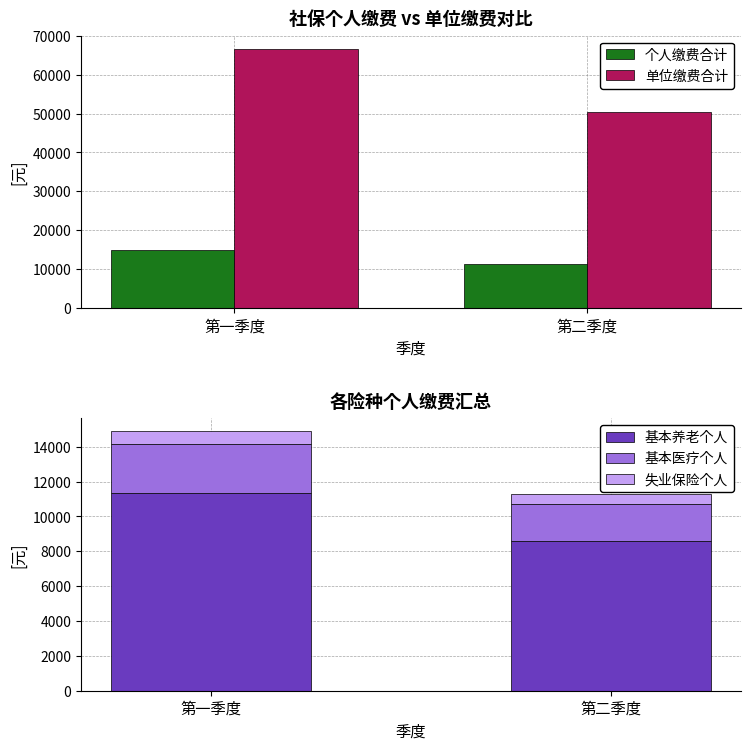

What is the maximum value shown in the chart?

66719.0